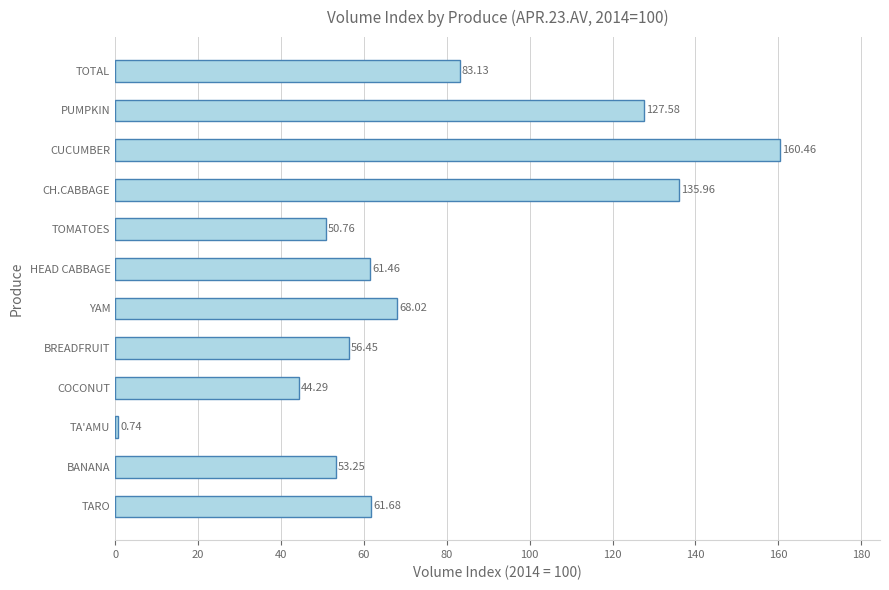

What is the difference between the values at YAM and COCONUT?

23.7